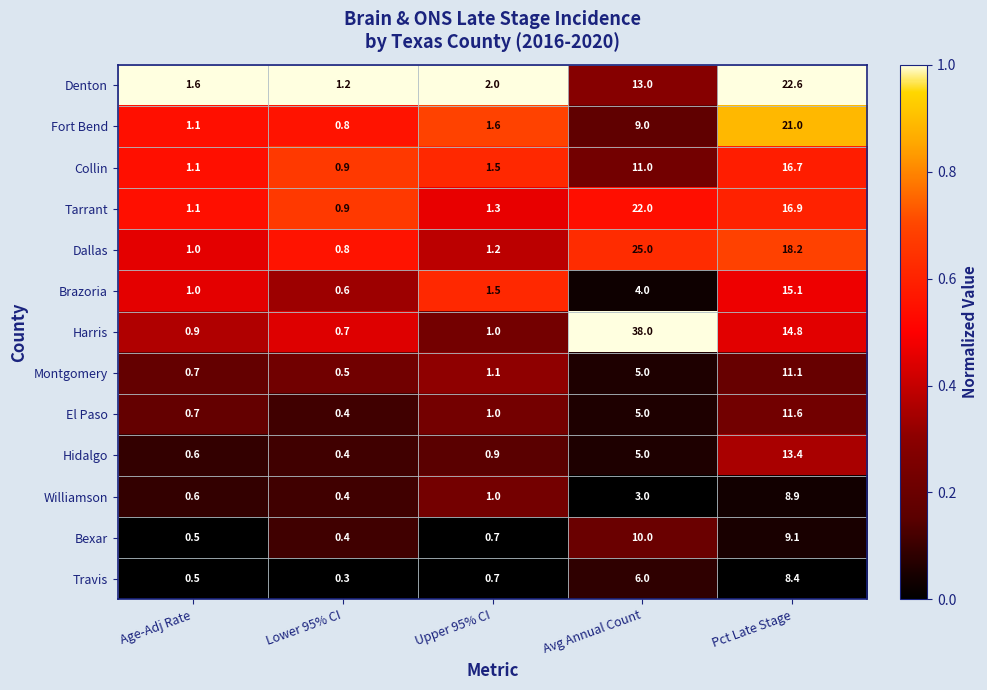

True or false: Tarrant has a value of 10.3 at Pct Late Stage.

False